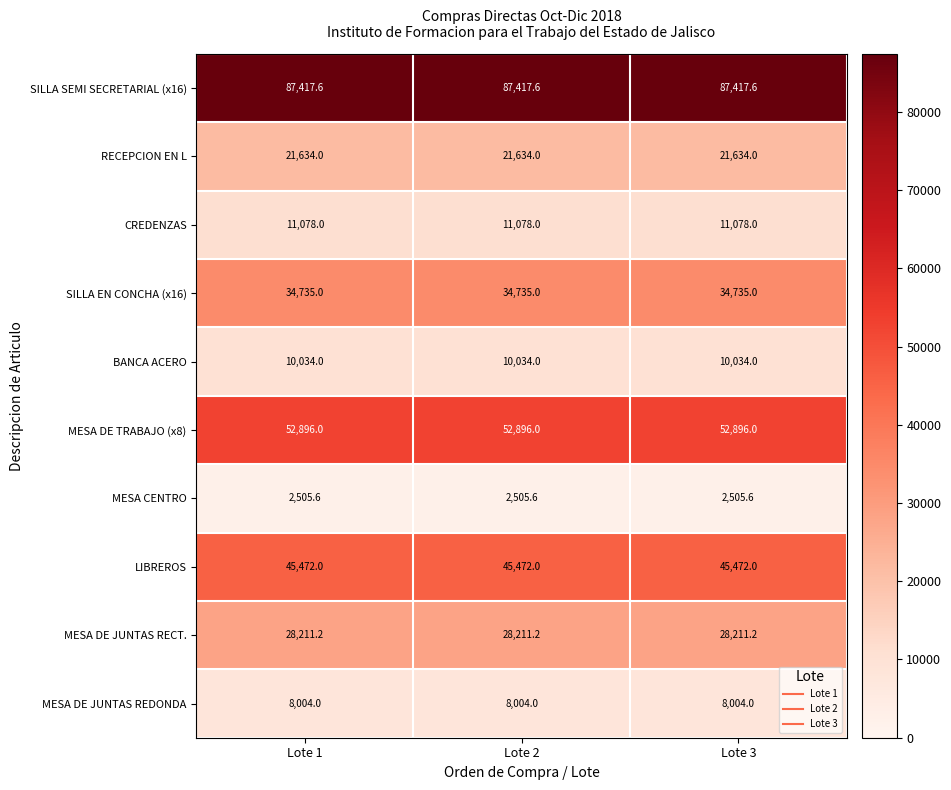

What is the spread (max minus min) of values at Lote 1?

84912.0